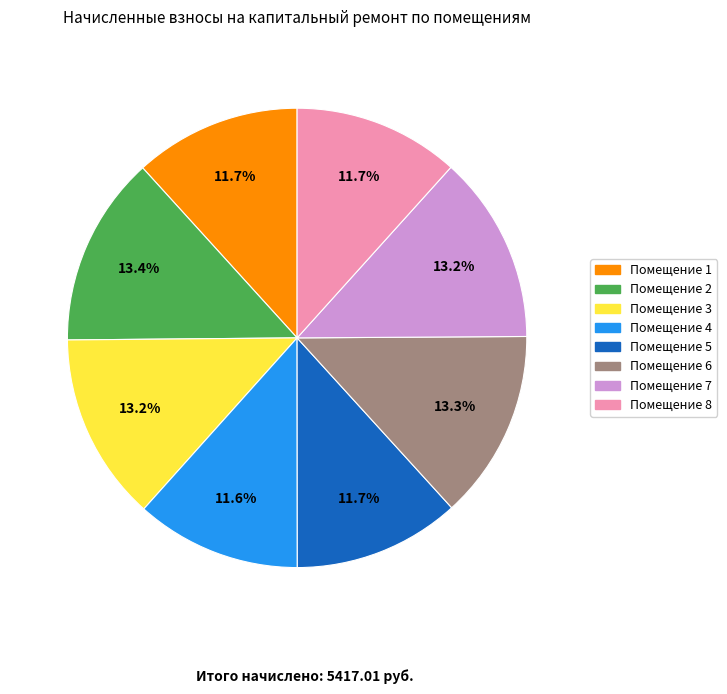

Is there a majority slice in this chart?

No